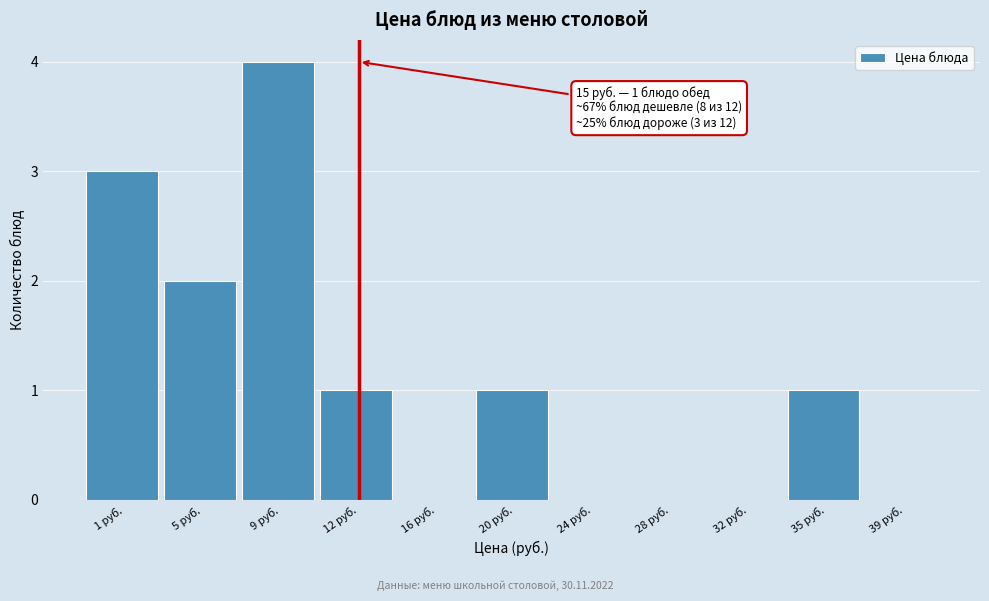

Reading left to right, what are all the values shown in this chart?

1 руб.=3	5 руб.=2	9 руб.=4	12 руб.=1	16 руб.=0	20 руб.=1	24 руб.=0	28 руб.=0	32 руб.=0	35 руб.=1	39 руб.=0